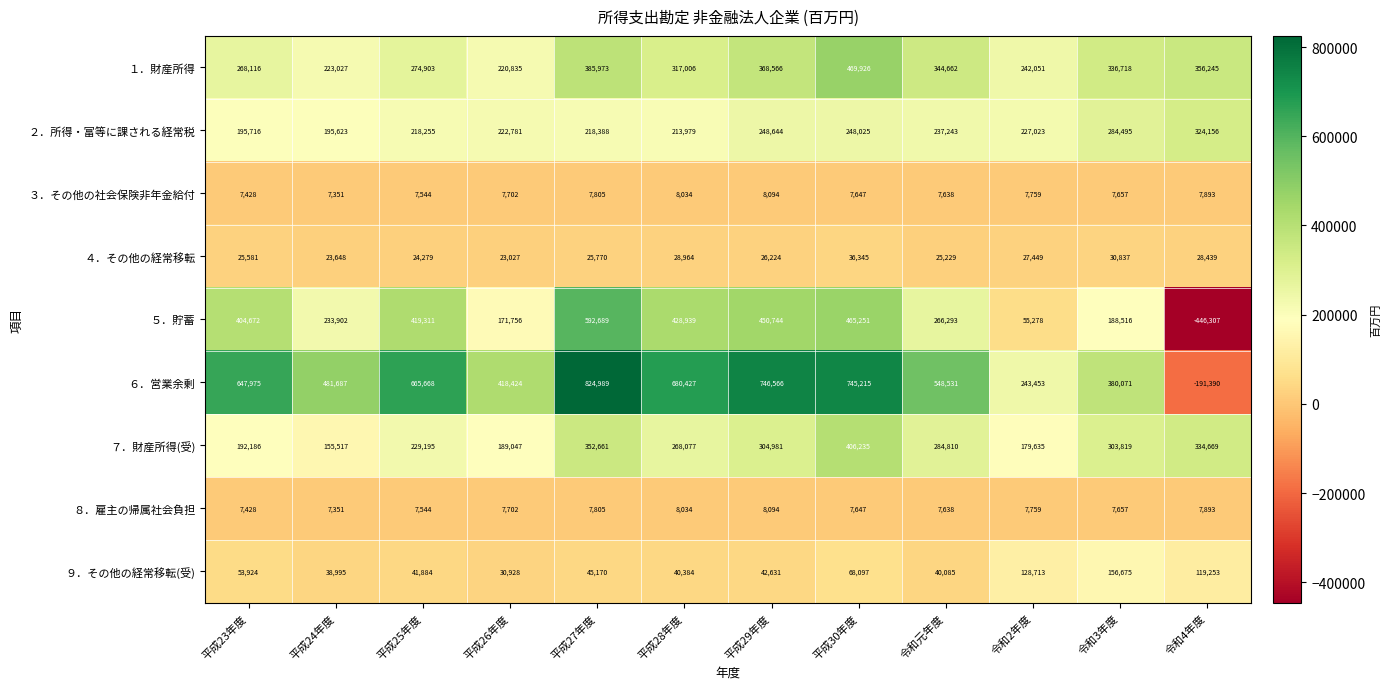

What is the spread (max minus min) of values at 平成27年度?

817184